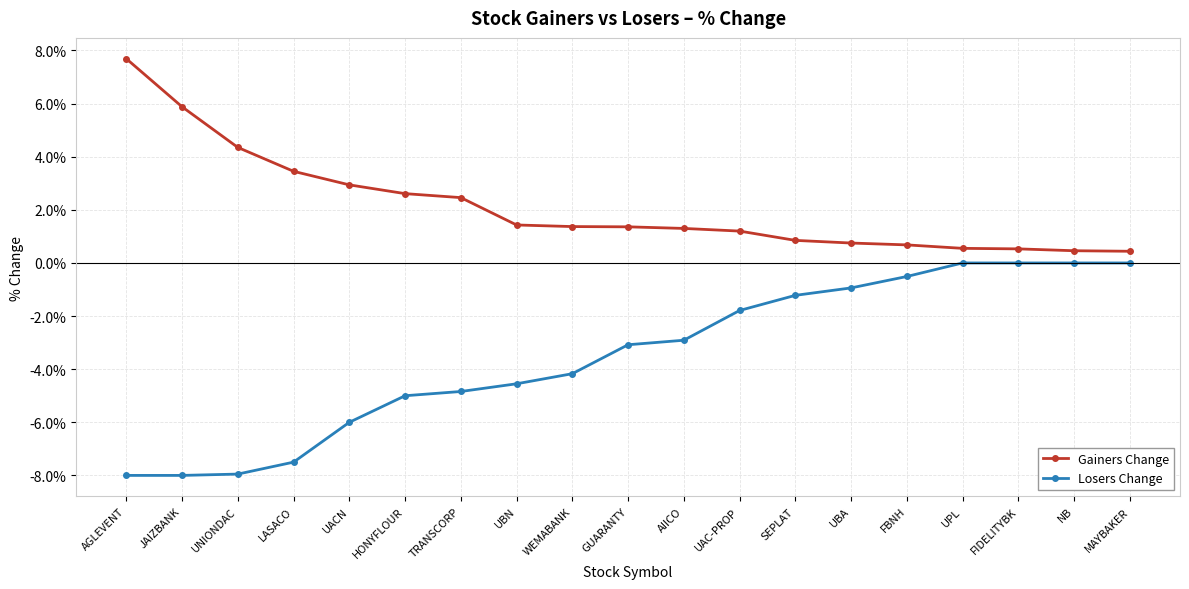

What are all the series names shown in the legend?

Gainers Change, Losers Change